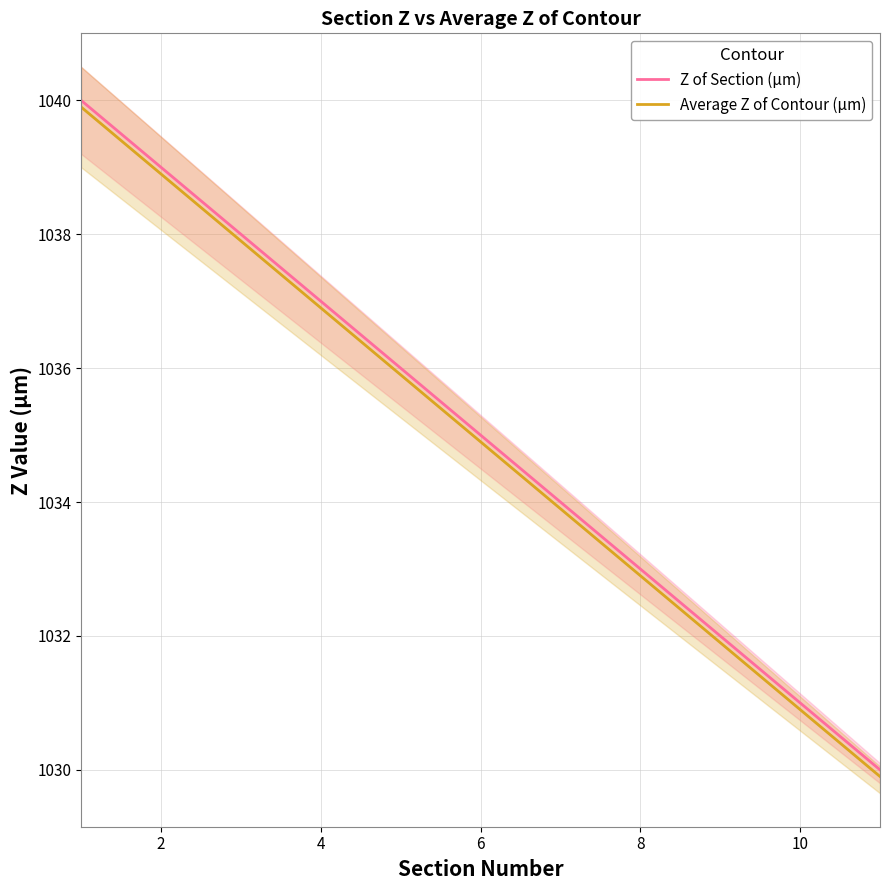

What is the difference between the highest and lowest values at 4?

0.1